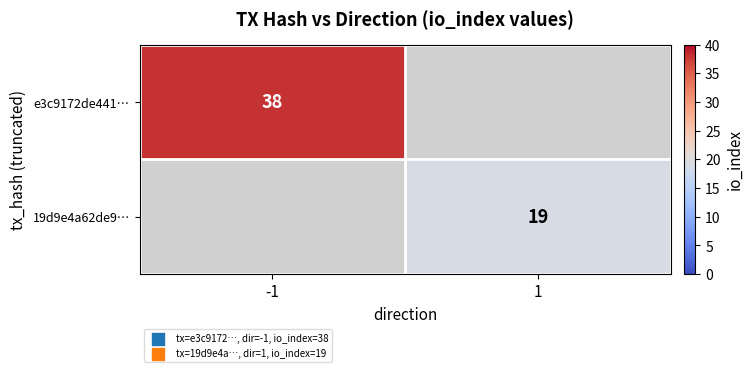

Is it true that e3c9172de441… equals 54 at -1?

False